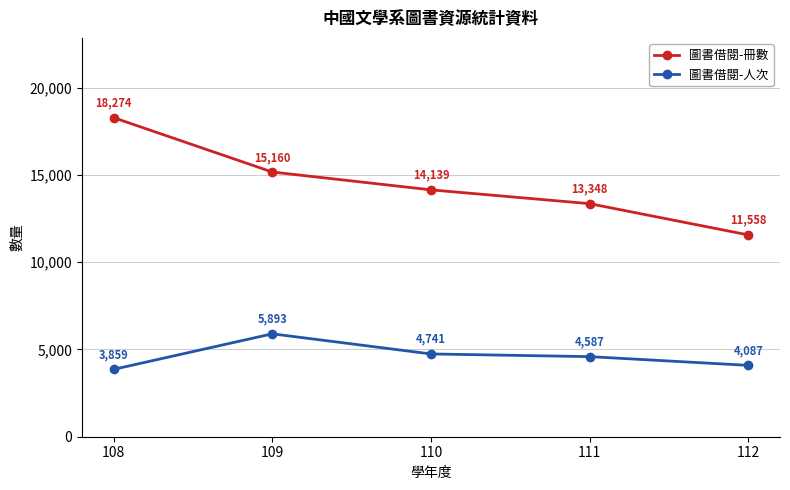

Is the value of 圖書借閱-人次 at 109 greater than the value of 圖書借閱-冊數 at 111?

No